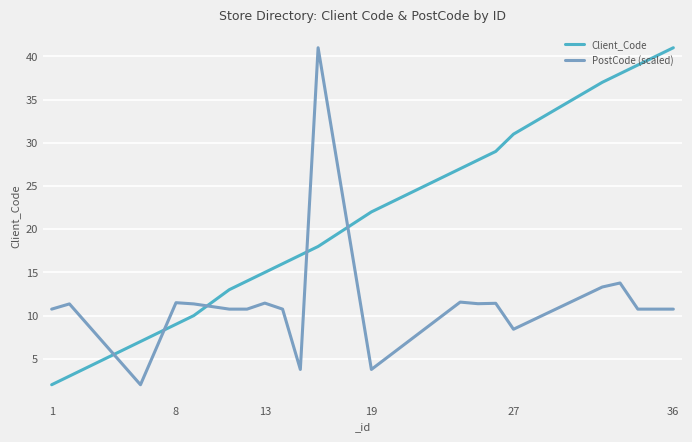

What is the difference between the maximum and minimum values in the Client_Code series?

39.0